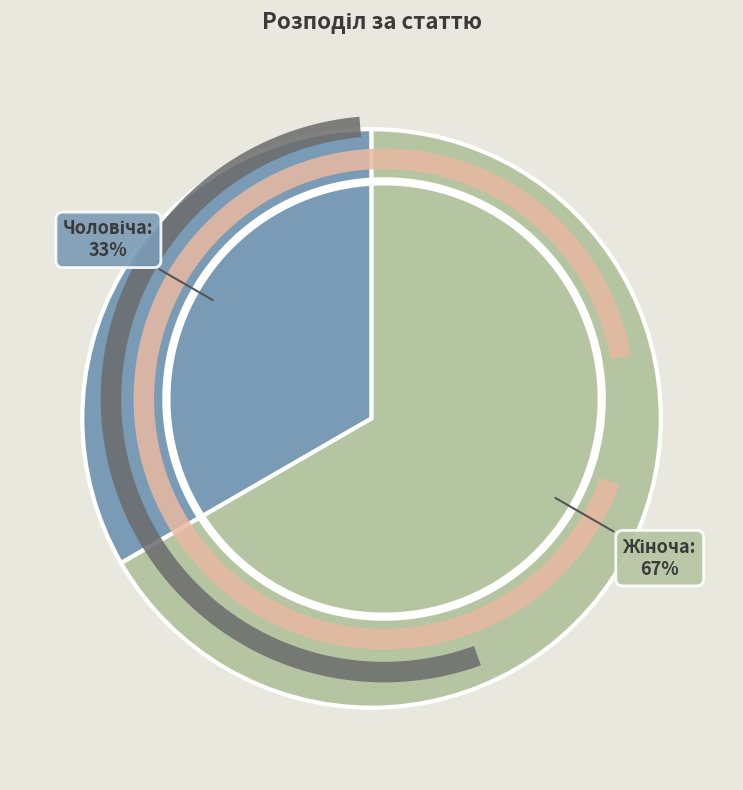

Is there any slice that represents more than half of the pie?

Yes